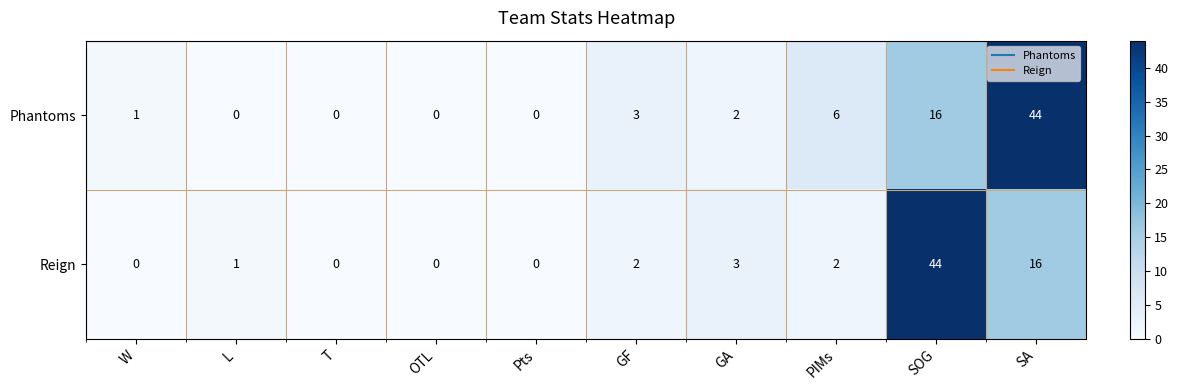

Reading left to right, transcribe all the data shown in this chart.

Phantoms: W=1	L=0	T=0	OTL=0	Pts=0	GF=3	GA=2	PIMs=6	SOG=16	SA=44
Reign: W=0	L=1	T=0	OTL=0	Pts=0	GF=2	GA=3	PIMs=2	SOG=44	SA=16